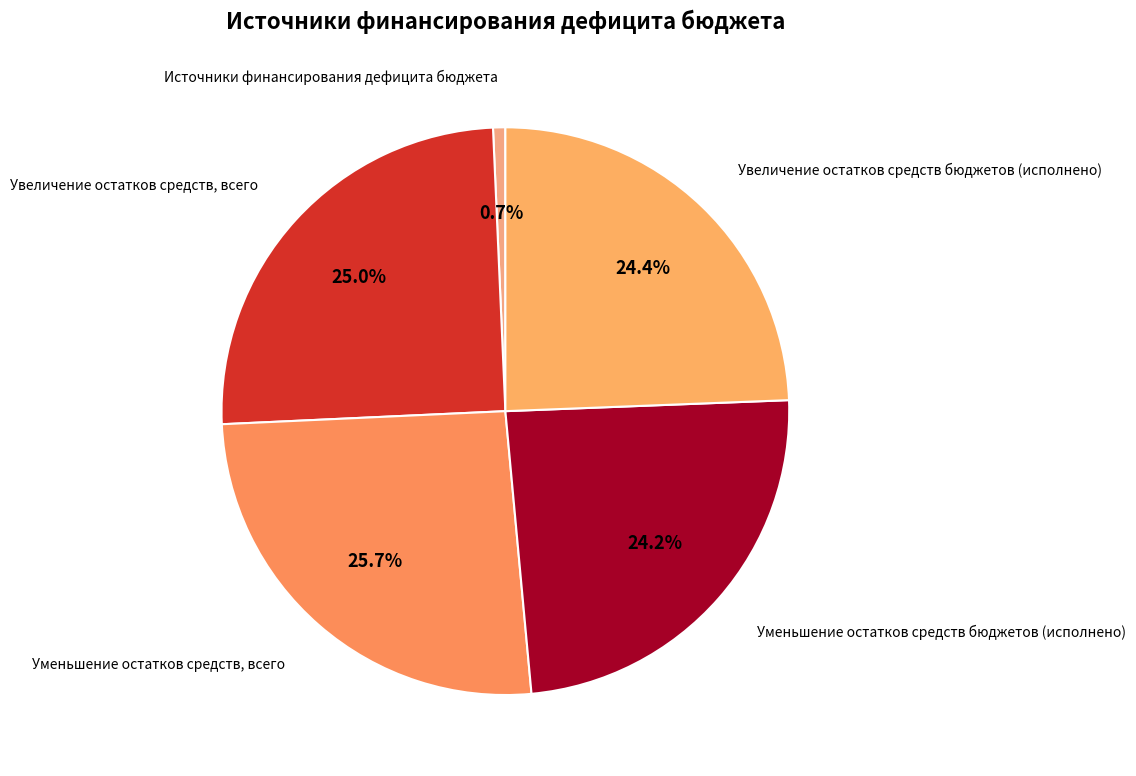

Does any single category account for the majority?

No